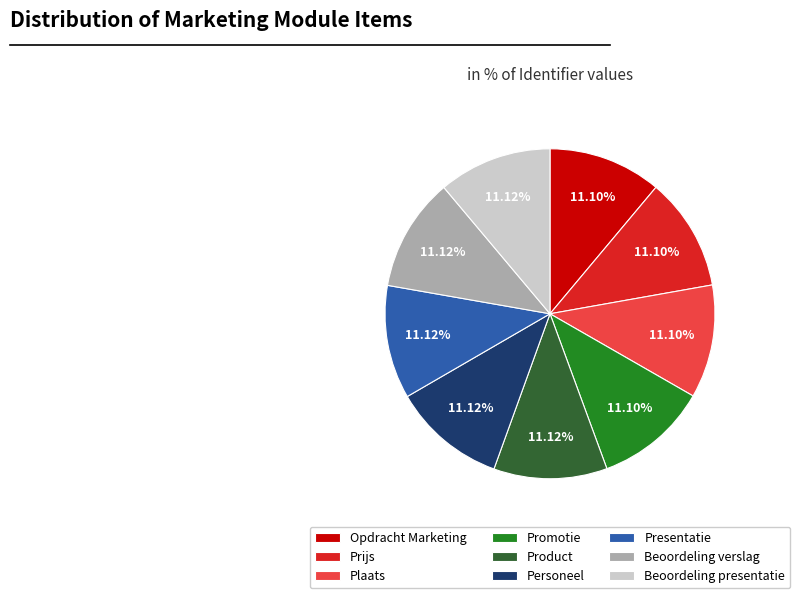

Combined, do Product and Beoordeling presentatie account for over 50%?

No